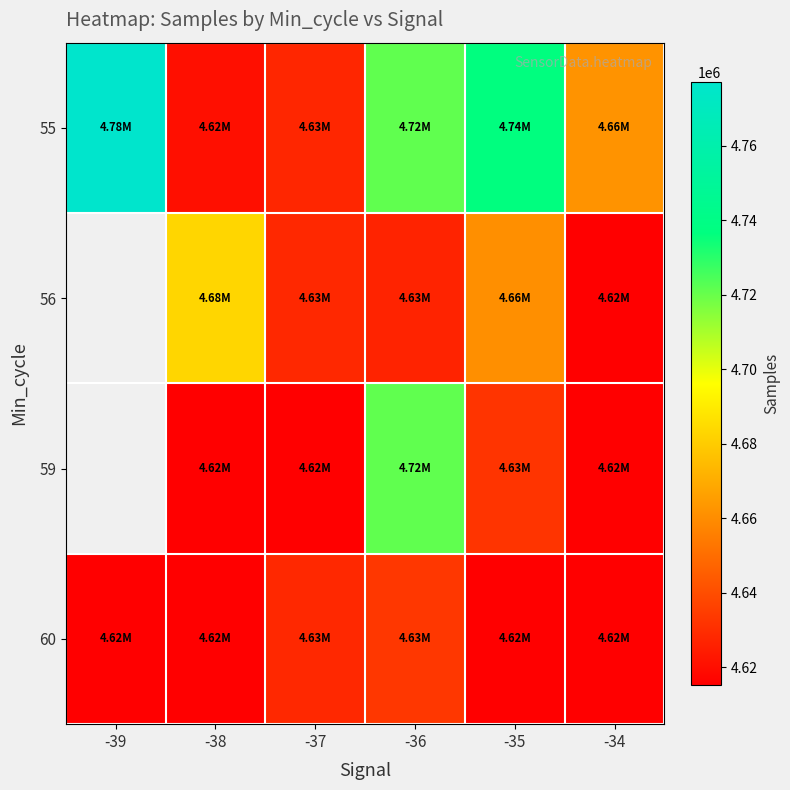

What is the smallest value displayed?

4615284.0